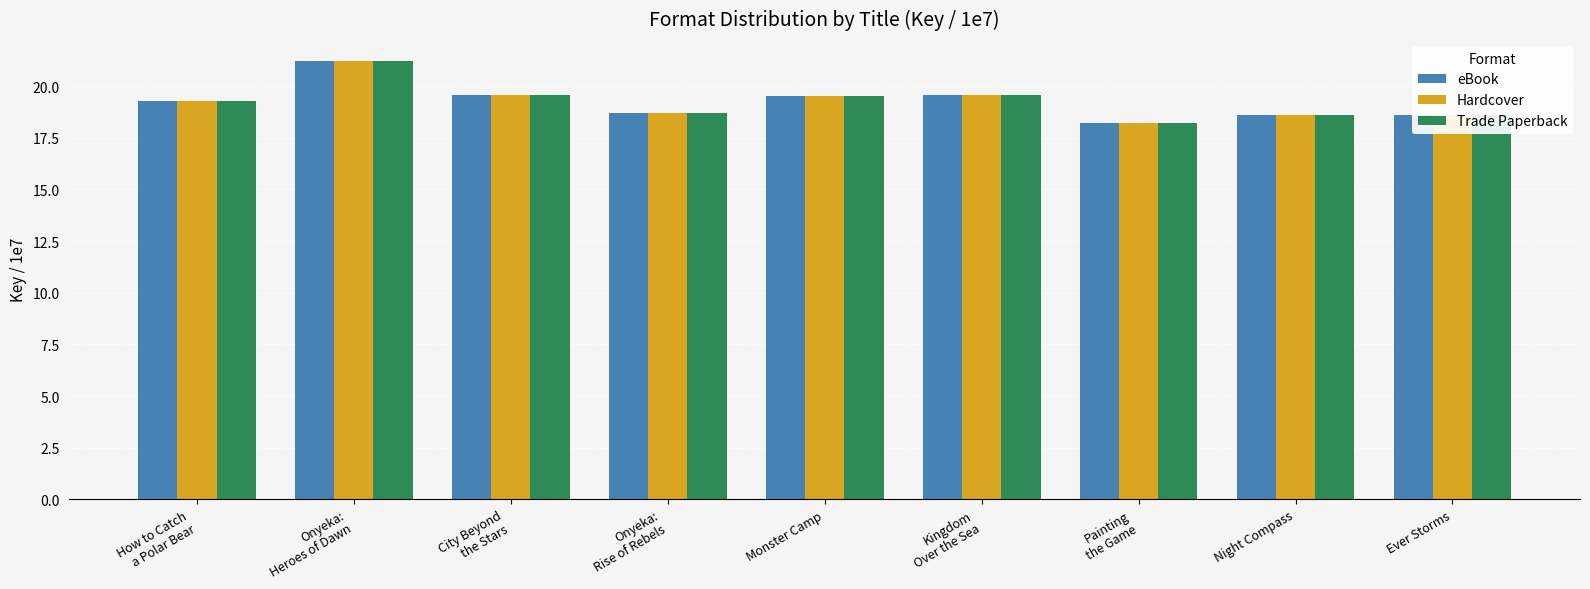

How many data points in eBook are less than 19?

4